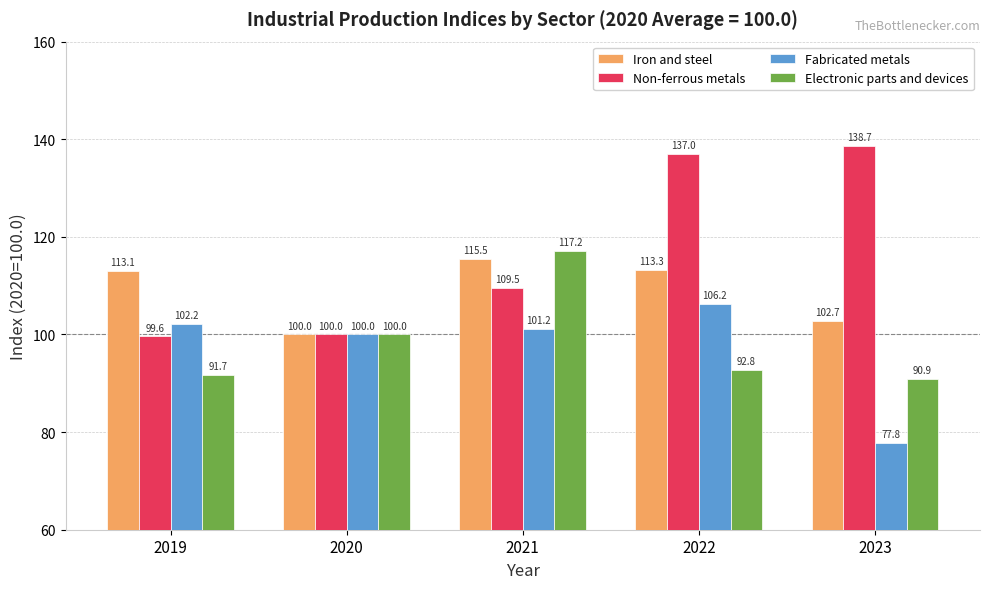

Read the Fabricated metals value at 2022.

106.2